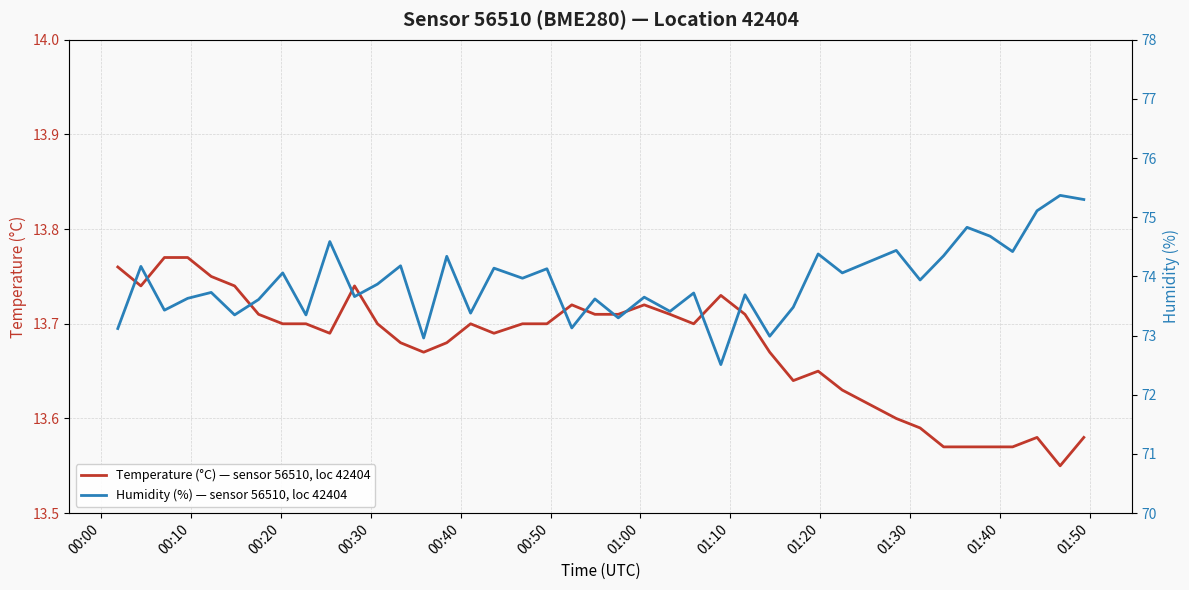

Is it true that temperature equals 13.7 at 01:20?

True